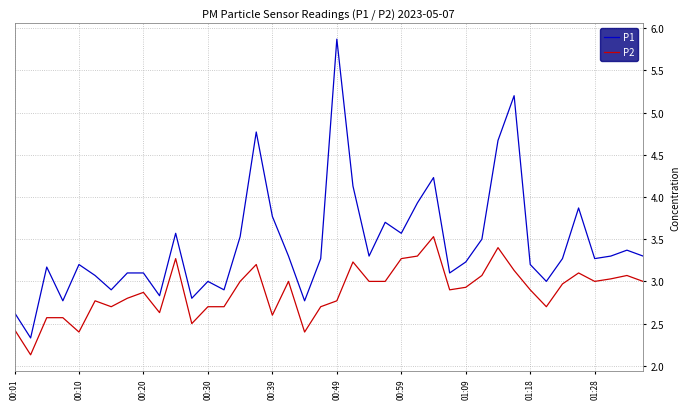

Which series has the widest spread of values?

P1